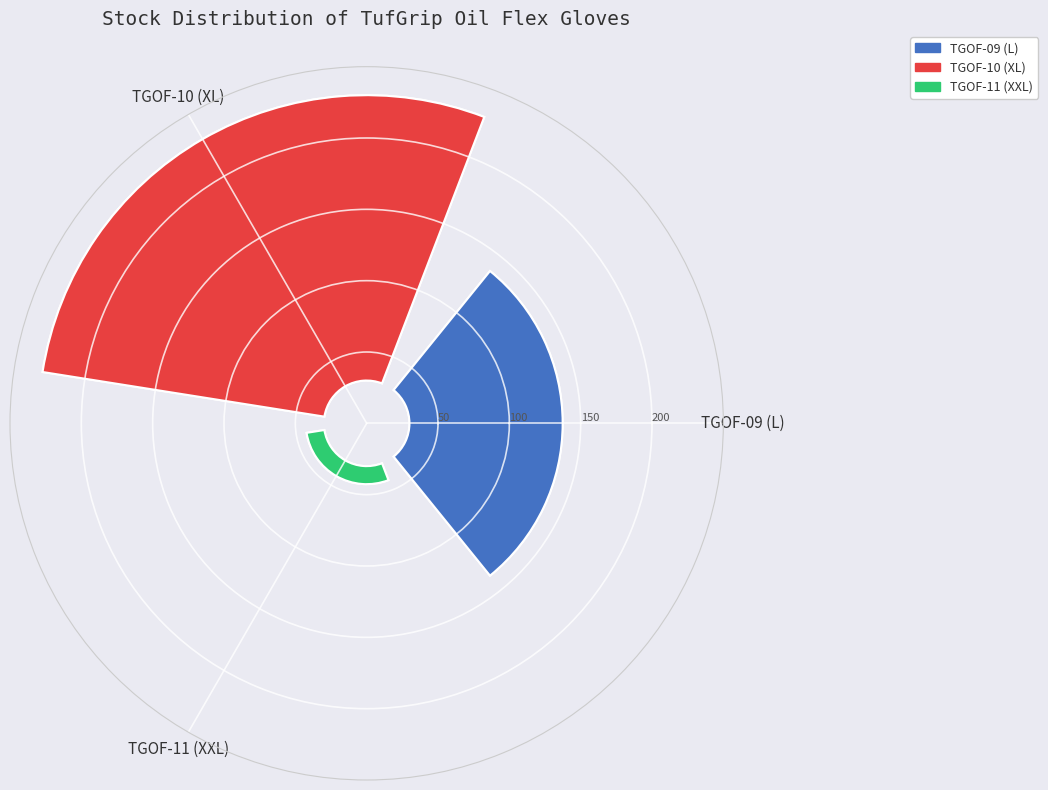

Which slice represents more than half of the pie?

TGOF-10 (XL)